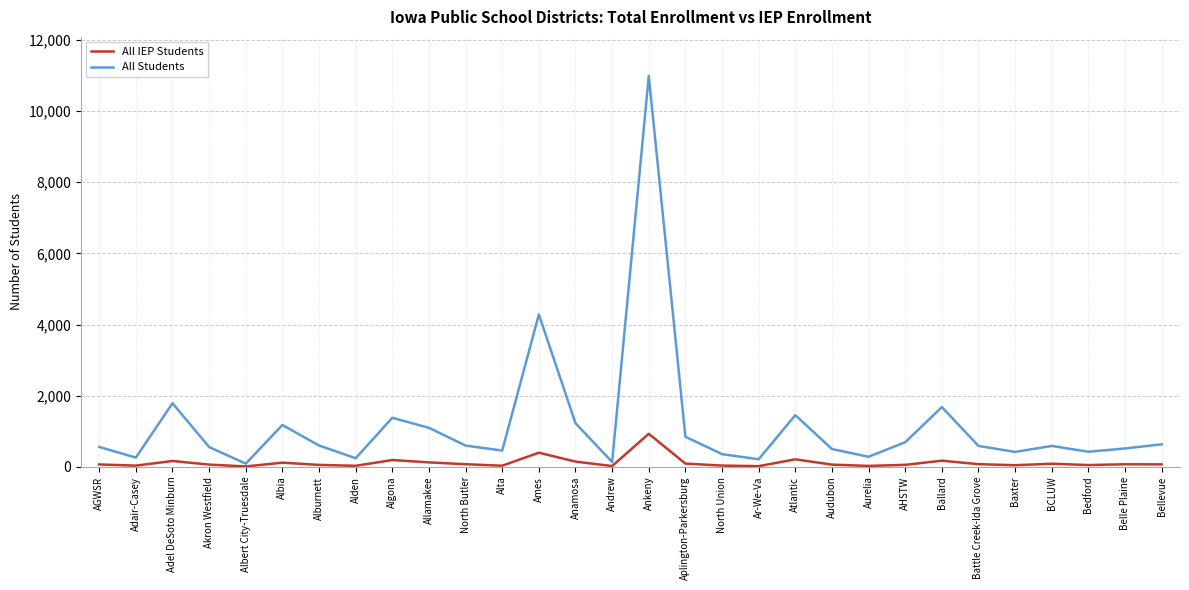

What are all the series names shown in the legend?

All IEP Students, All Students